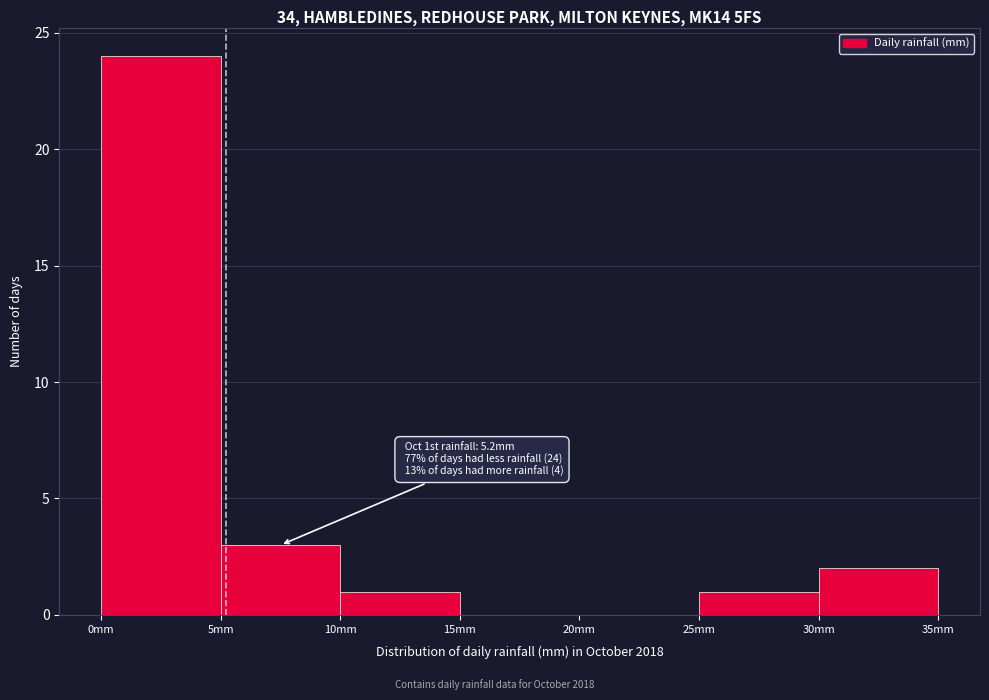

Which range on the x-axis has the tallest bar?

0 to 5